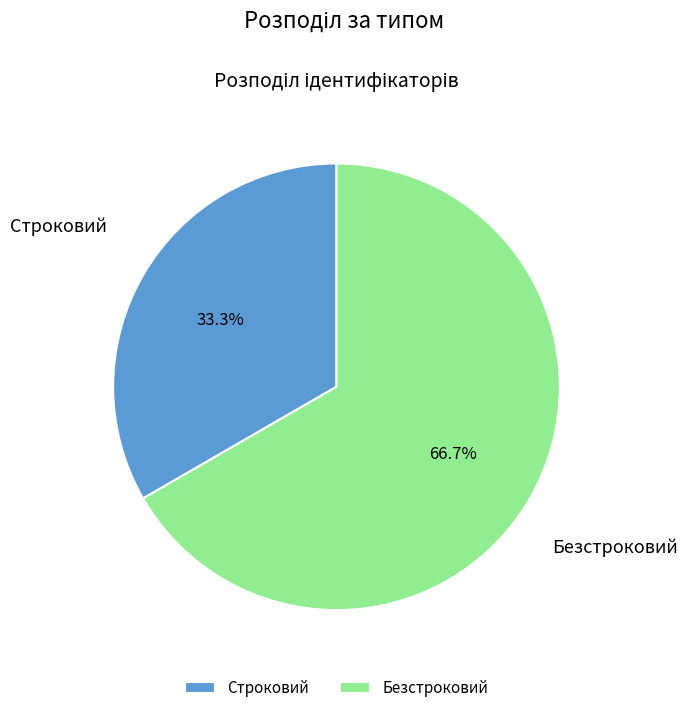

What portion of the pie excludes Строковий?

66.7%